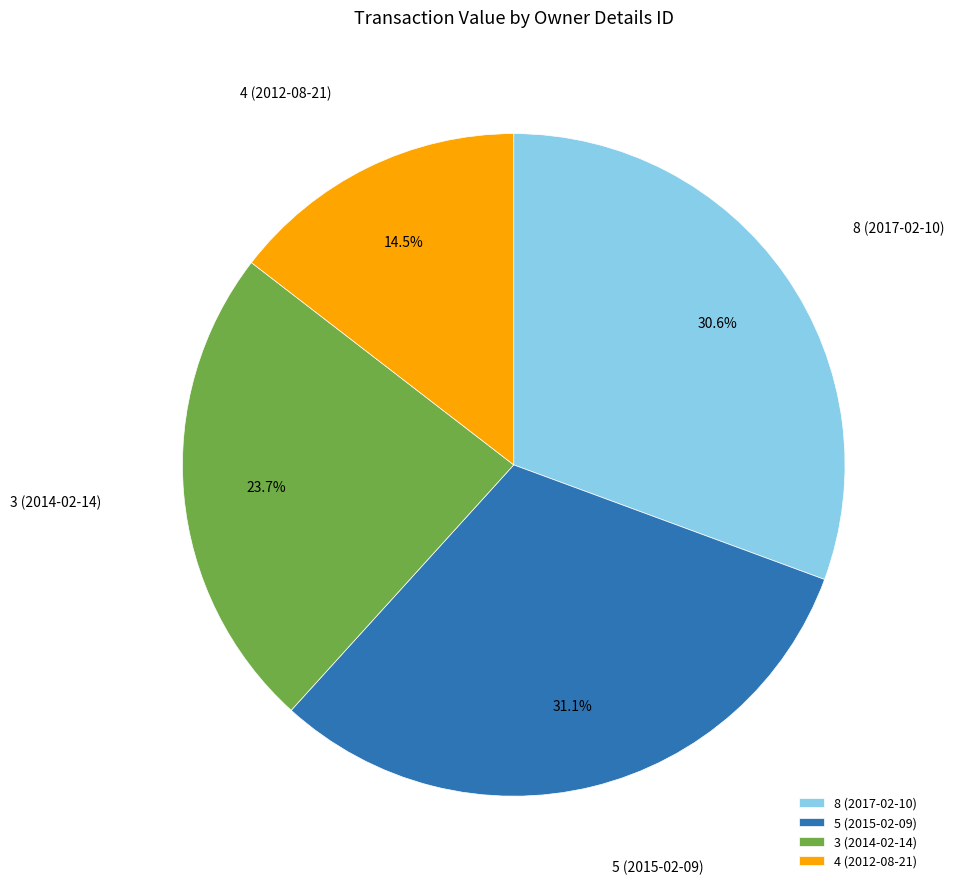

Approximately how many times larger is the value at 3 (2014-02-14) compared to 4 (2012-08-21)?

1.6